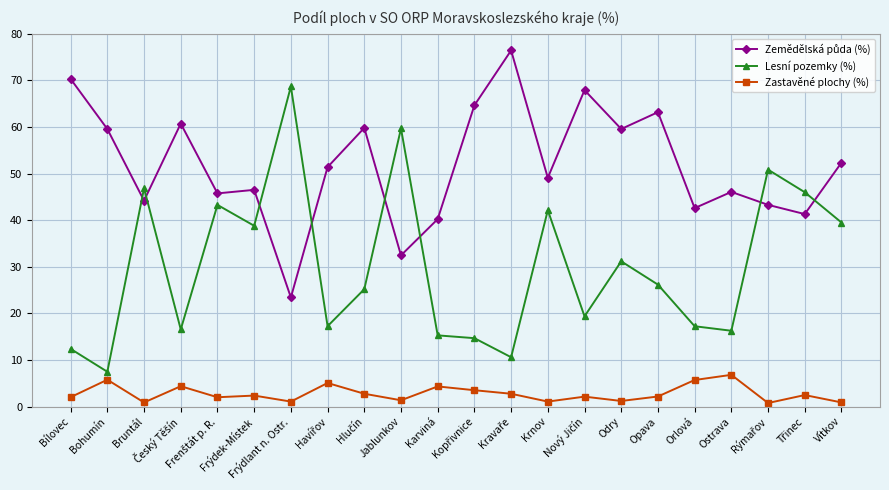

Is this an area chart (filled region under the line)?

No